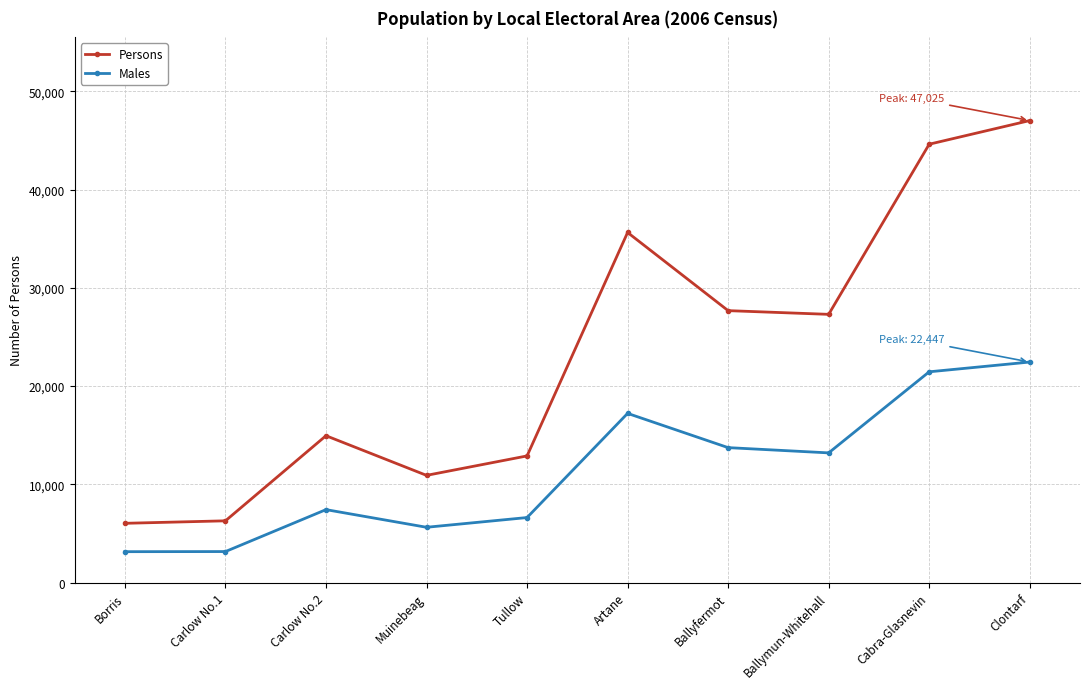

True or false: Males and Persons intersect in this chart.

False